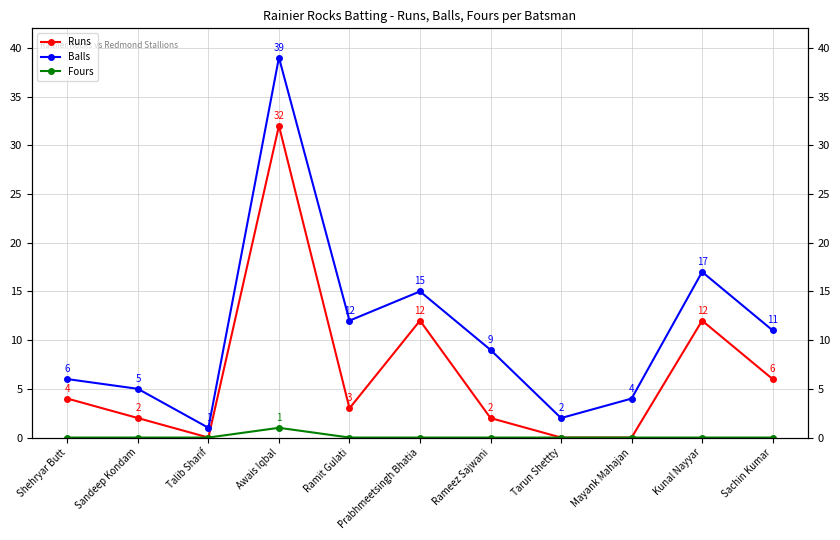

What is the difference between the maximum and second lowest values in the Runs series?

32